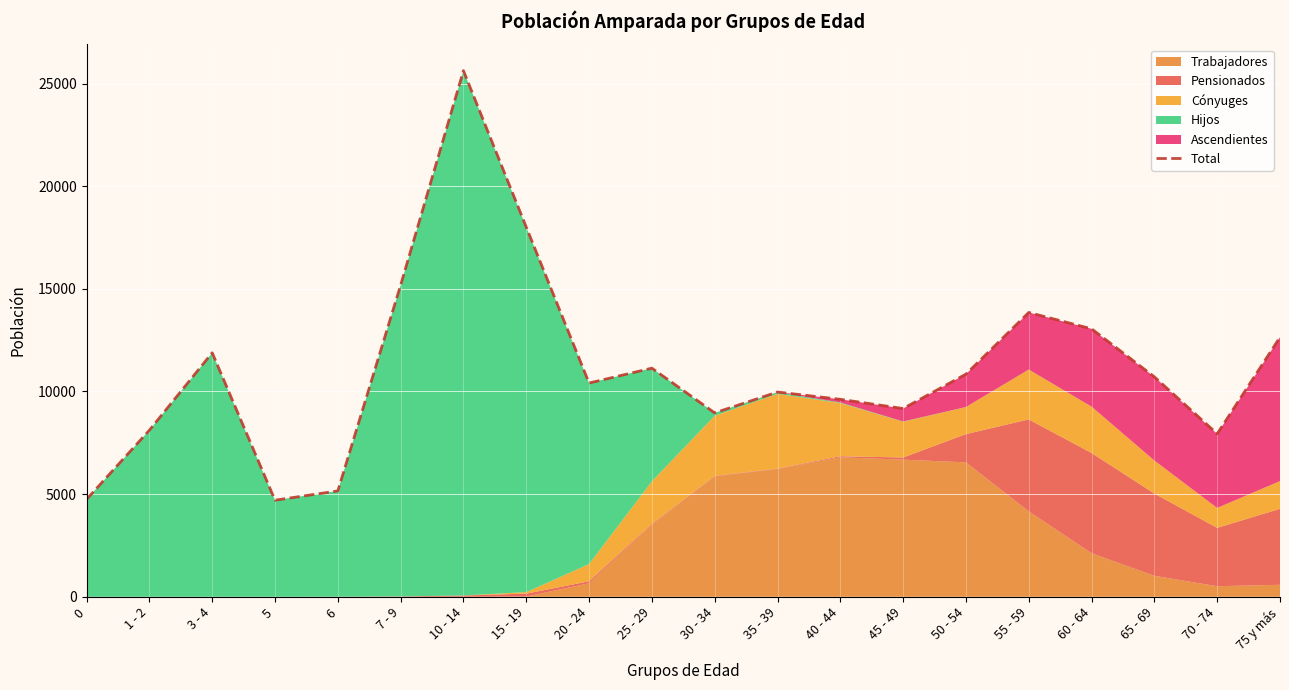

What is the difference between the second highest and minimum values?

13303